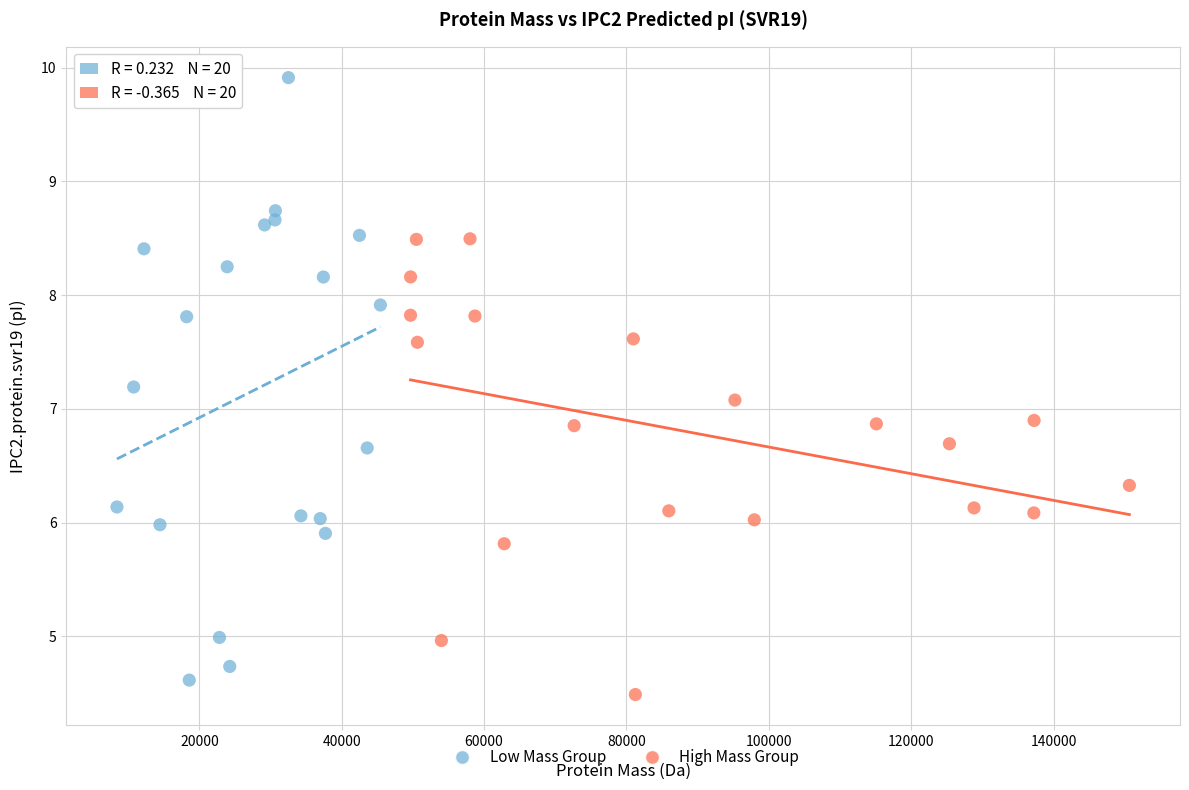

Which series contains the highest Y value?

Low Mass Group